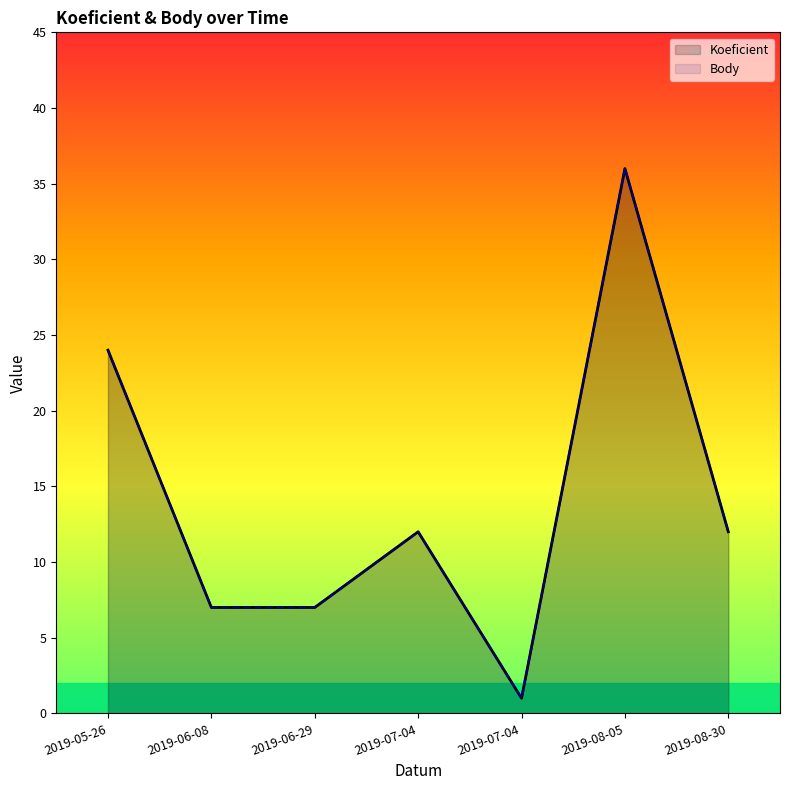

Reading left to right, list all the values displayed in this chart.

Koeficient: 2019-05-26=24	2019-06-08=7	2019-06-29=7	2019-07-04=12	2019-07-04=1	2019-08-05=36	2019-08-30=12
Body: 2019-05-26=24	2019-06-08=7	2019-06-29=7	2019-07-04=12	2019-07-04=1	2019-08-05=36	2019-08-30=12